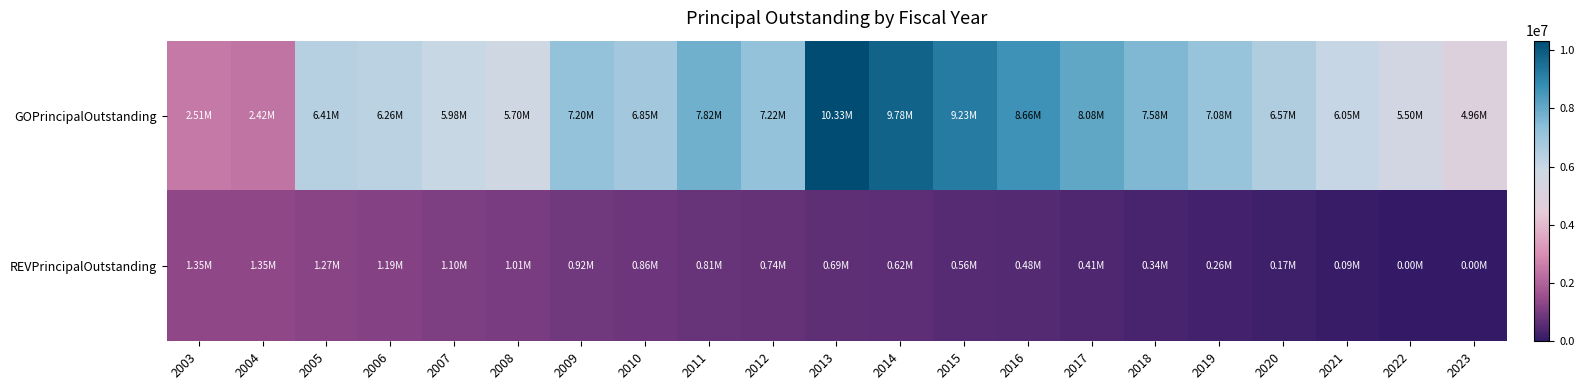

Reading left to right, what are all the values shown in this chart?

GOPrincipalOutstanding: 2003=2510000	2004=2415000	2005=6406000	2006=6256000	2007=5978000	2008=5695000	2009=7202000	2010=6854000	2011=7821000	2012=7218000	2013=10328000	2014=9781000	2015=9229000	2016=8656000	2017=8083000	2018=7580000	2019=7081000	2020=6572000	2021=6048000	2022=5503000	2023=4955000
REVPrincipalOutstanding: 2003=1350000	2004=1350000	2005=1270000	2006=1190000	2007=1105000	2008=1015000	2009=920000	2010=865000	2011=805000	2012=745000	2013=685000	2014=620000	2015=555000	2016=485000	2017=410000	2018=335000	2019=255000	2020=175000	2021=90000	2022=0	2023=0